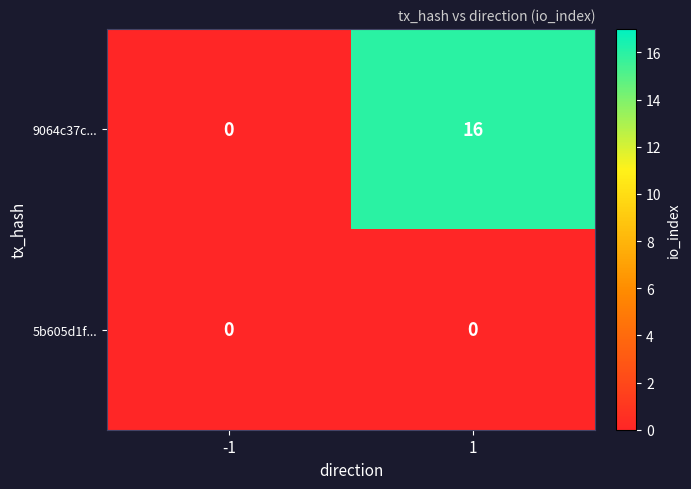

Rank the series by their average value, from lowest to highest.

5b605d1f..., 9064c37c...